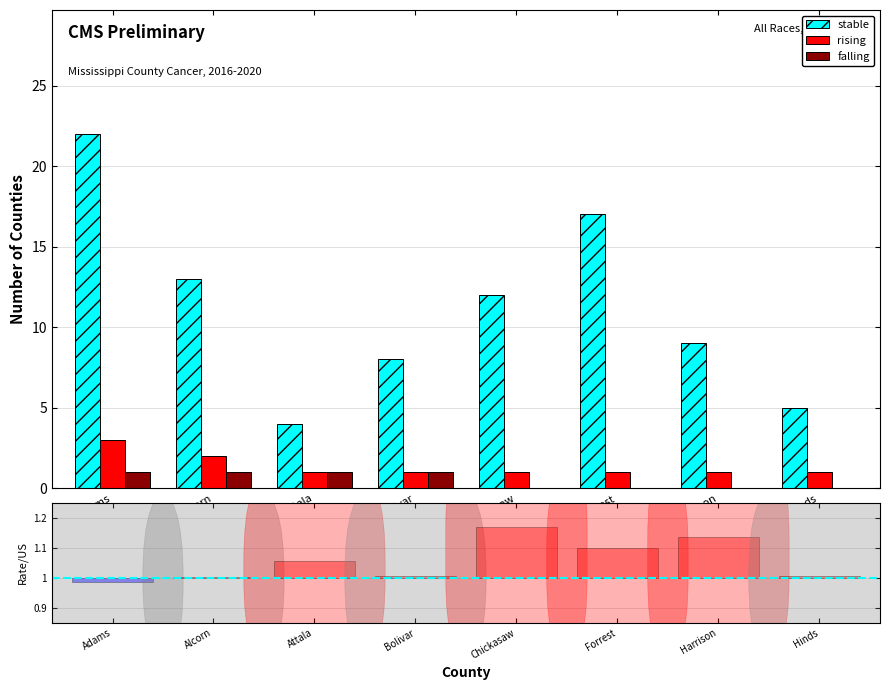

What is the label of the 5th bar from the right?

Bolivar